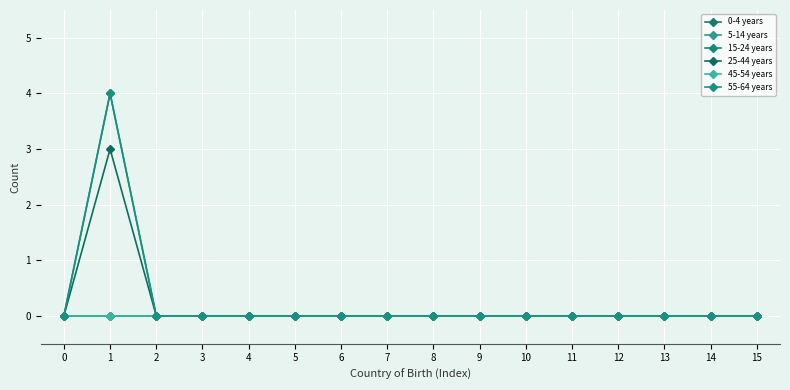

Does the chart have visible grid lines?

Yes